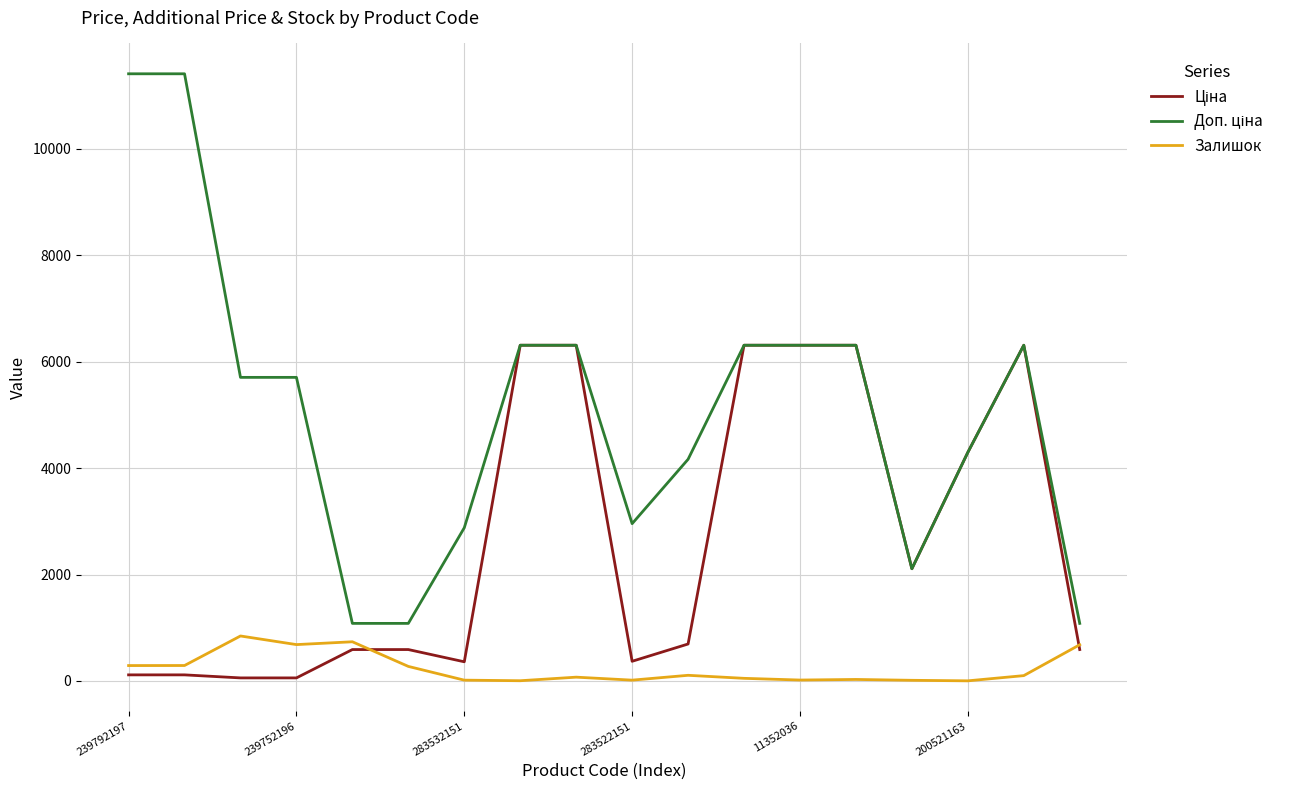

What is the maximum value shown in the chart?

11410.0